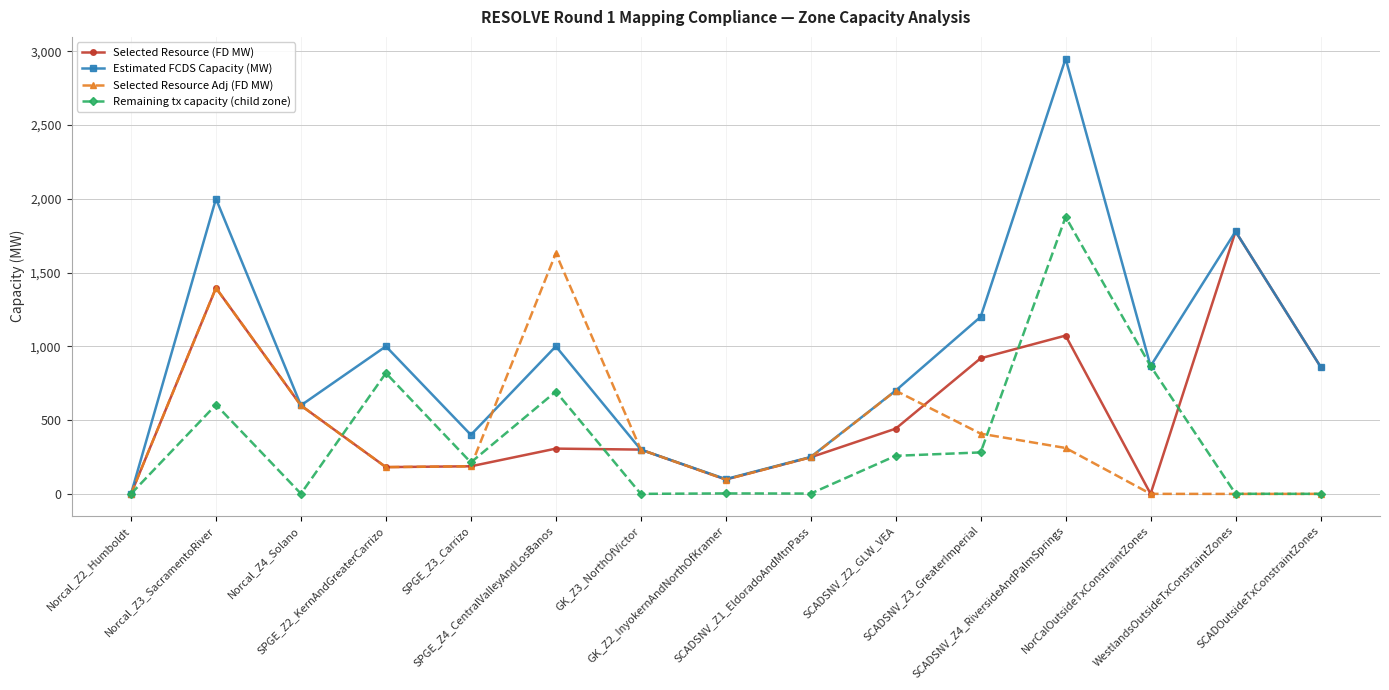

Which series has the widest spread of values?

Estimated FCDS Capacity (MW)